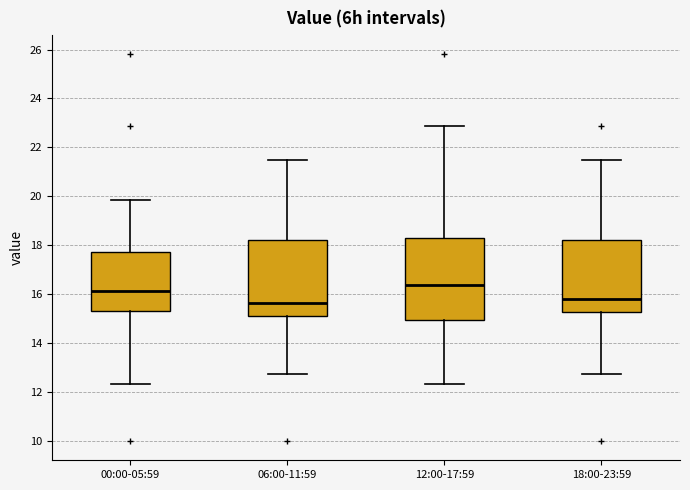

Where is the lower edge of the box for 06:00-11:59 on the y-axis? The values are not printed on the chart, so give them approximately, as read against the axis.

15.2